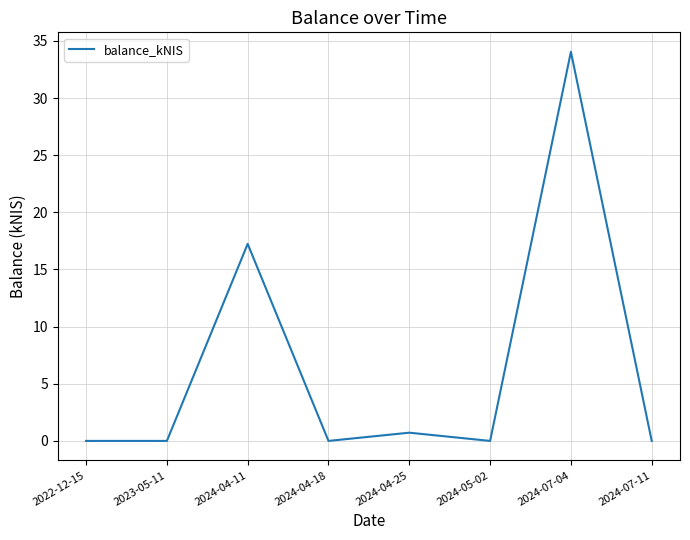

What is the average value?

6.5